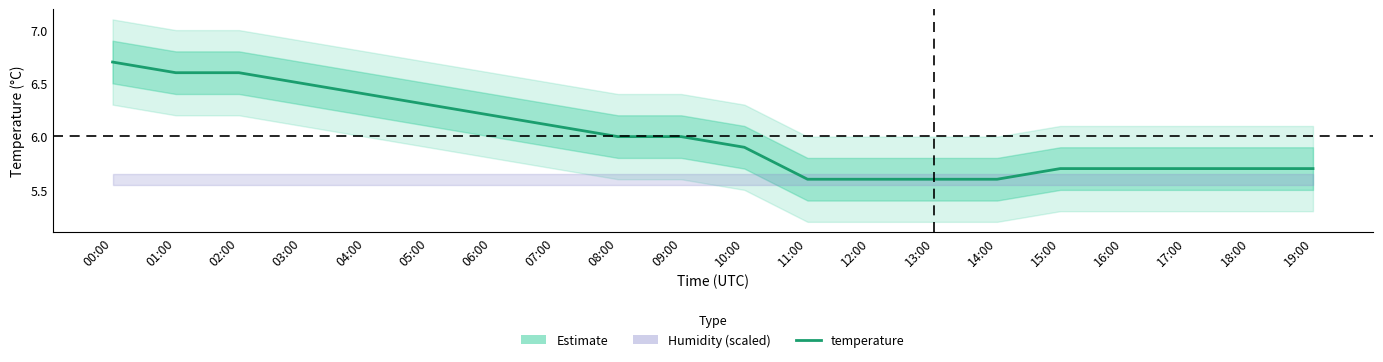

Which category has the lowest value across all series?

11:00